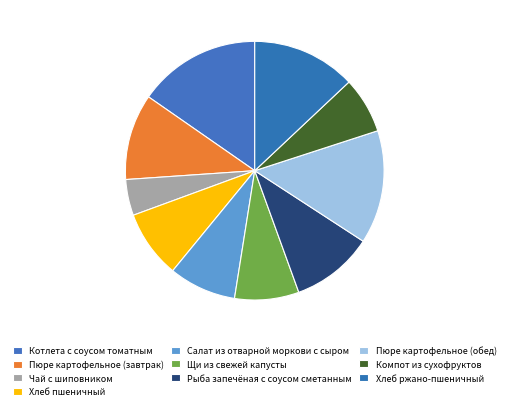

Count the number of slices in the pie.

10